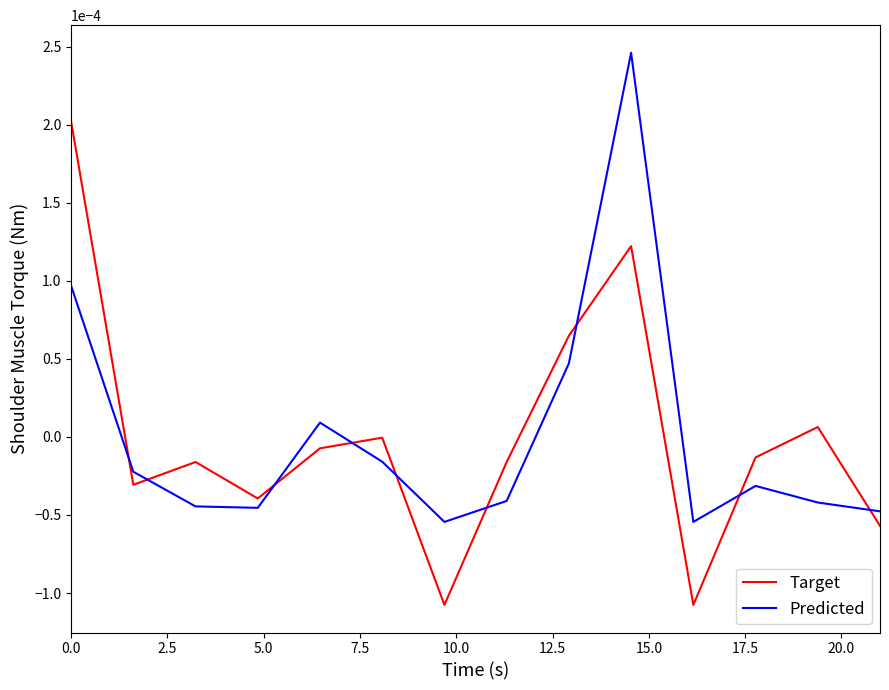

List the series in order of their peak value, lowest first.

Target, Predicted